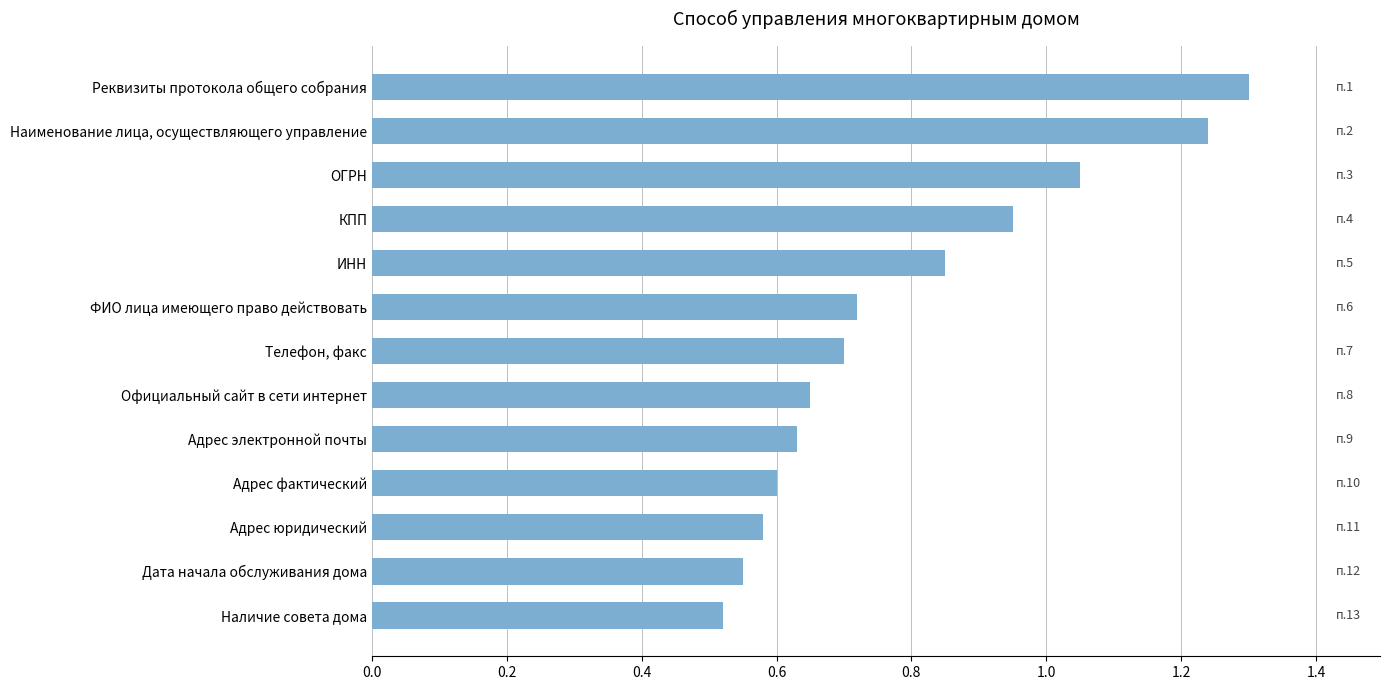

Are the bars grouped side by side (vs. stacked)?

No